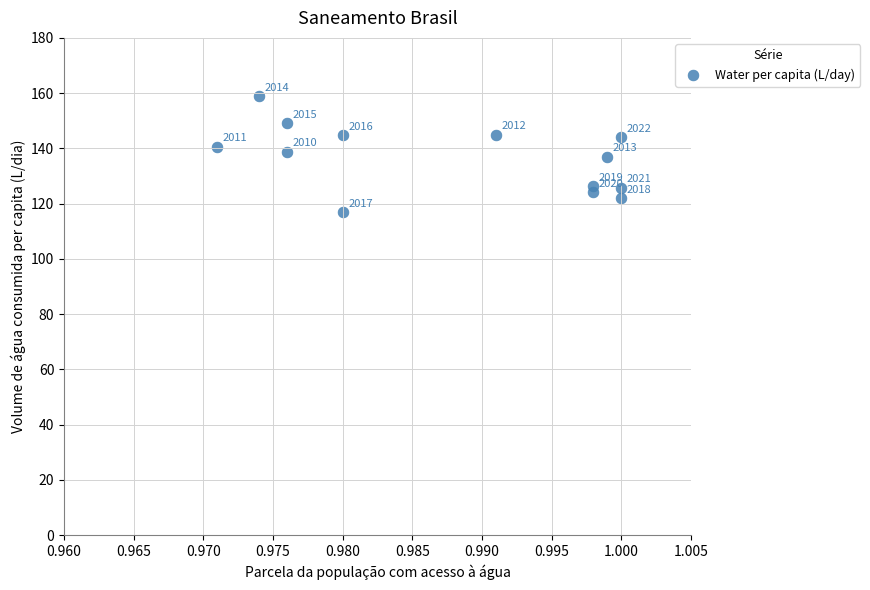

What is the range of Y values (max minus min)?

41.9